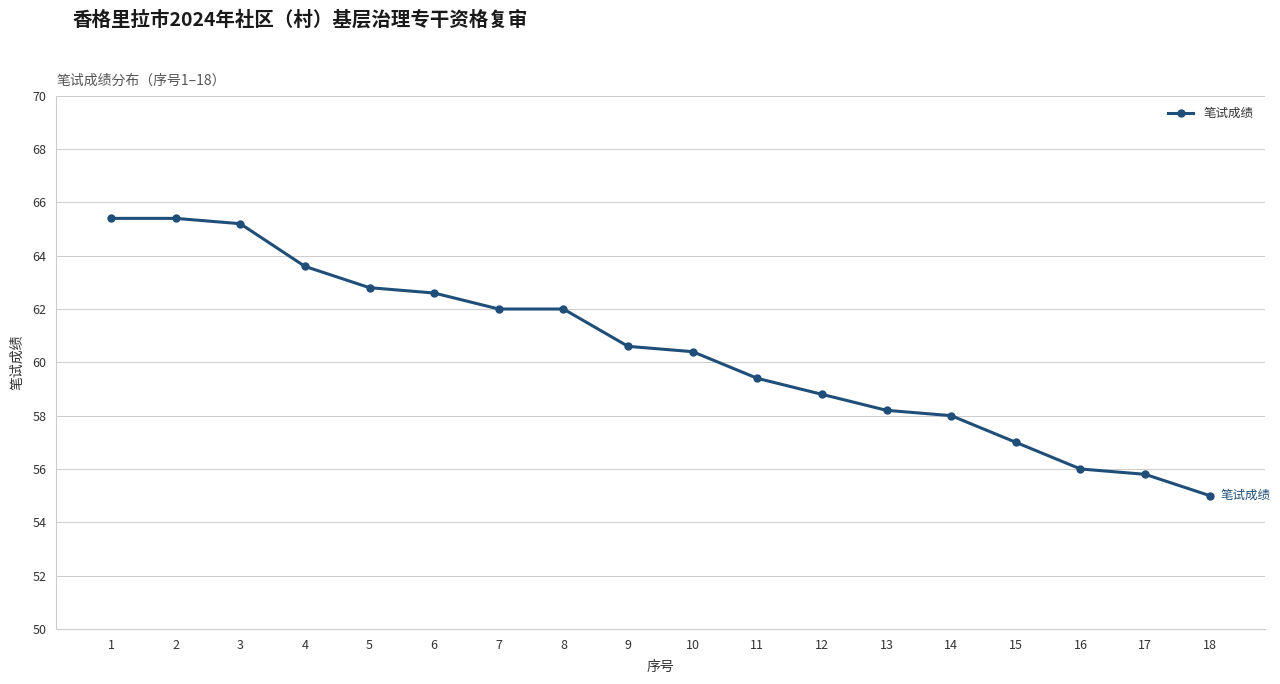

True or false: the data shows 56.0 at 16.

True